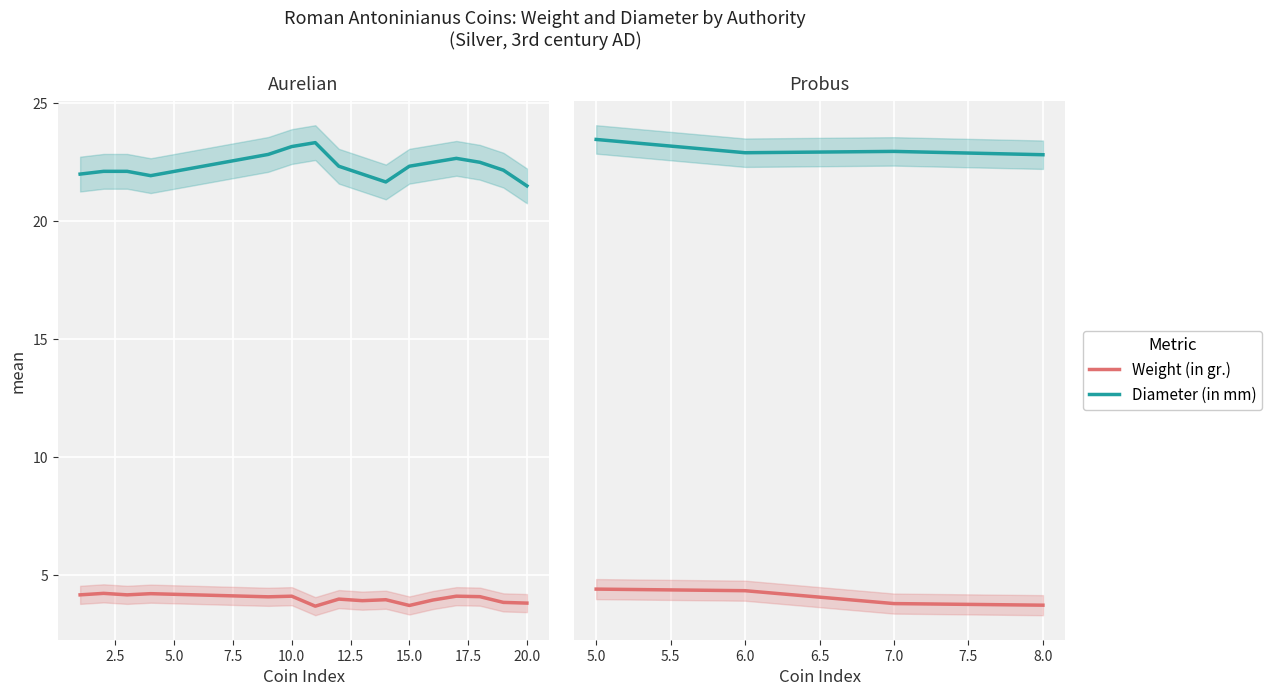

True or false: Weight (in gr.) has more than 1 points higher than both neighbors.

False